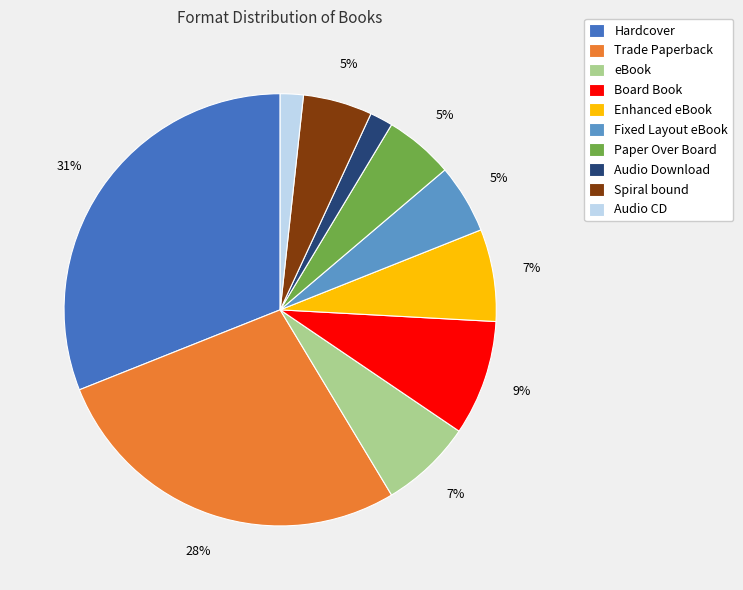

Is there a majority slice in this chart?

No